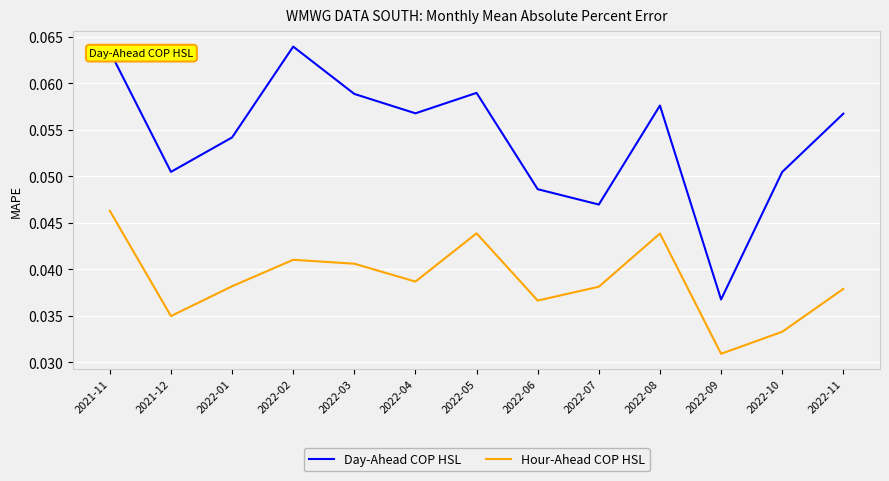

At which category does Hour-Ahead COP HSL reach its first local valley?

2021-12